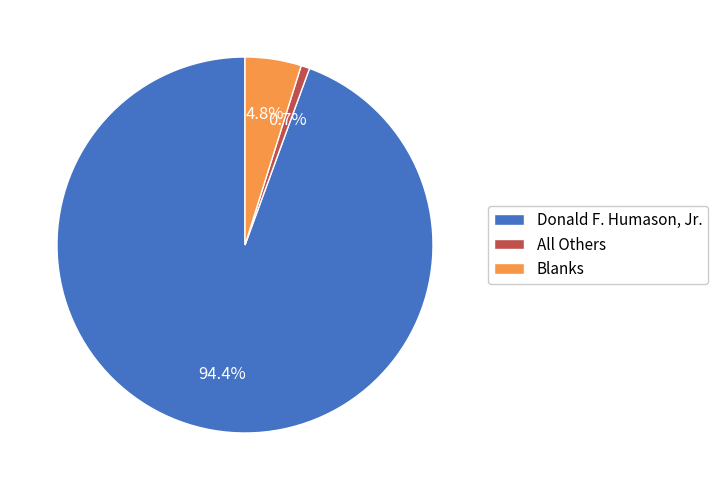

Is it true that All Others is 1% of the pie?

True